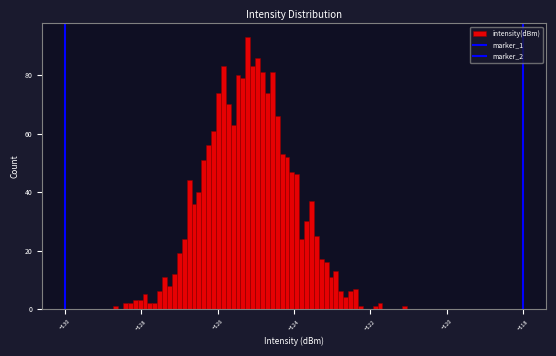

Around what value on the x-axis is the tallest bar? Give the approximate position of its centre, as read against the axis.

-125.2